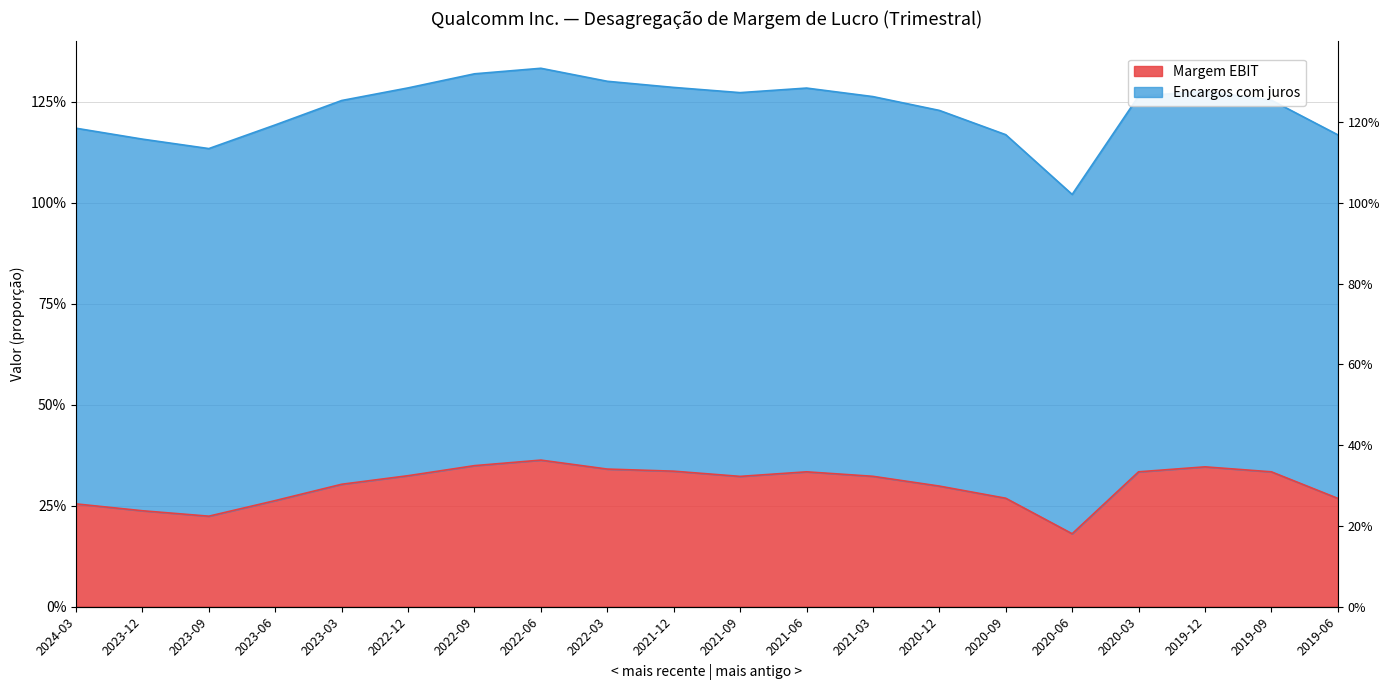

Reading left to right, extract all data points from this chart.

0.3	0.2	0.2	0.3	0.3	0.3	0.3	0.4	0.3	0.3	0.3	0.3	0.3	0.3	0.3	0.2	0.3	0.3	0.3	0.3